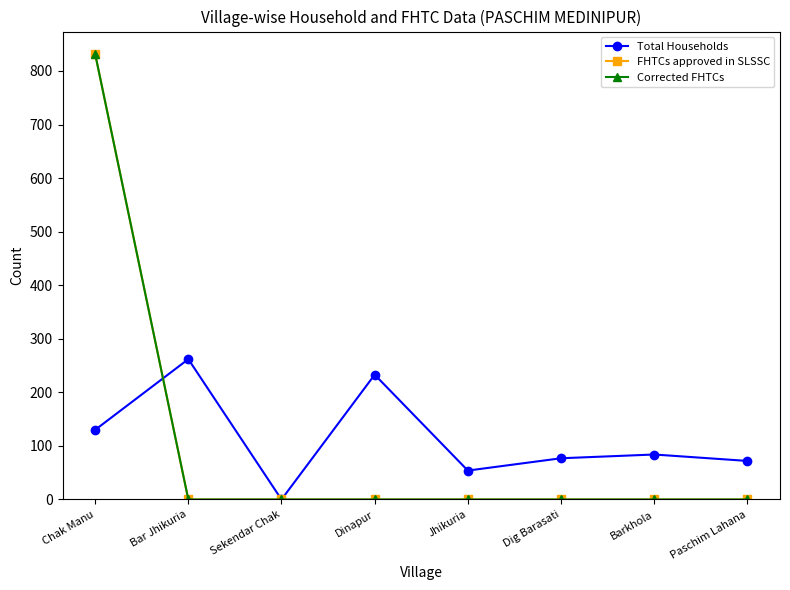

At which label does Corrected FHTCs reach its minimum?

Bar Jhikuria